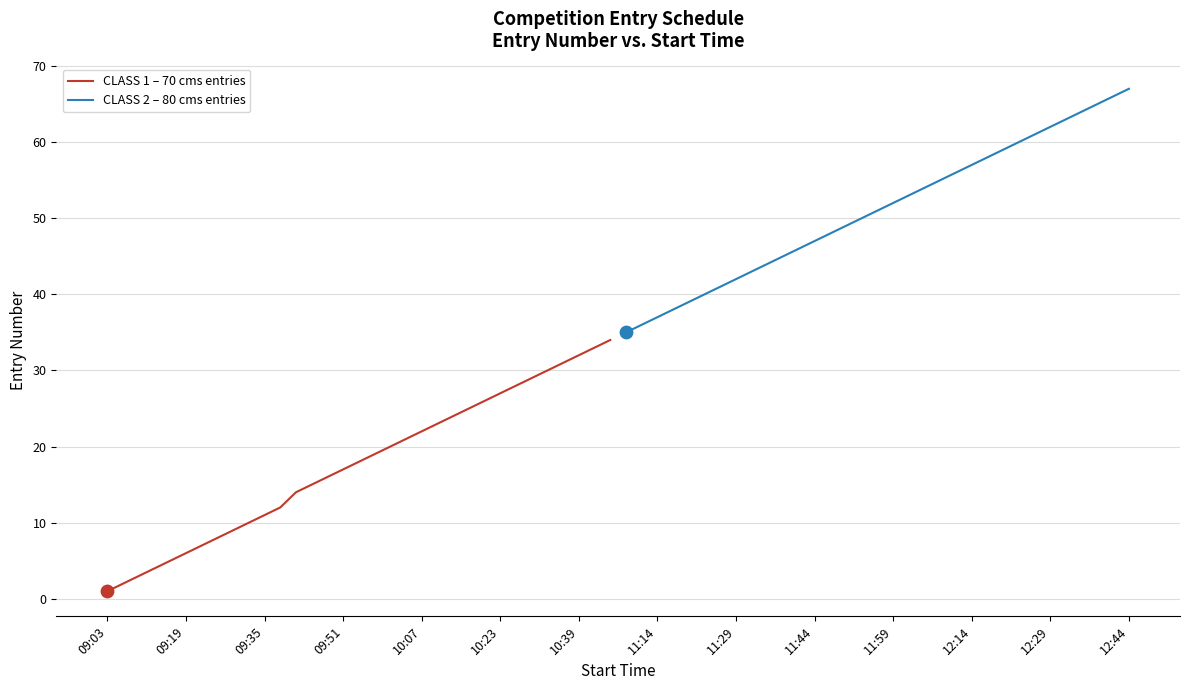

At how many categories does at least one series exceed 25?

33